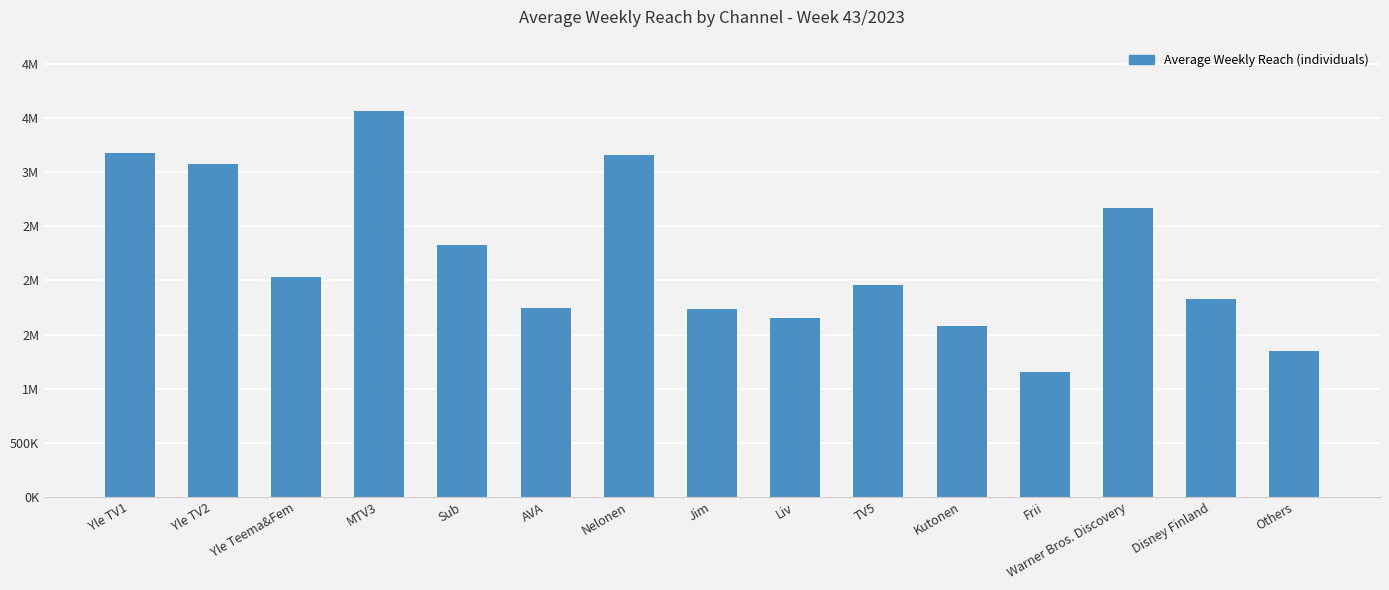

What is the change in value from Yle TV2 to Nelonen?

+89000